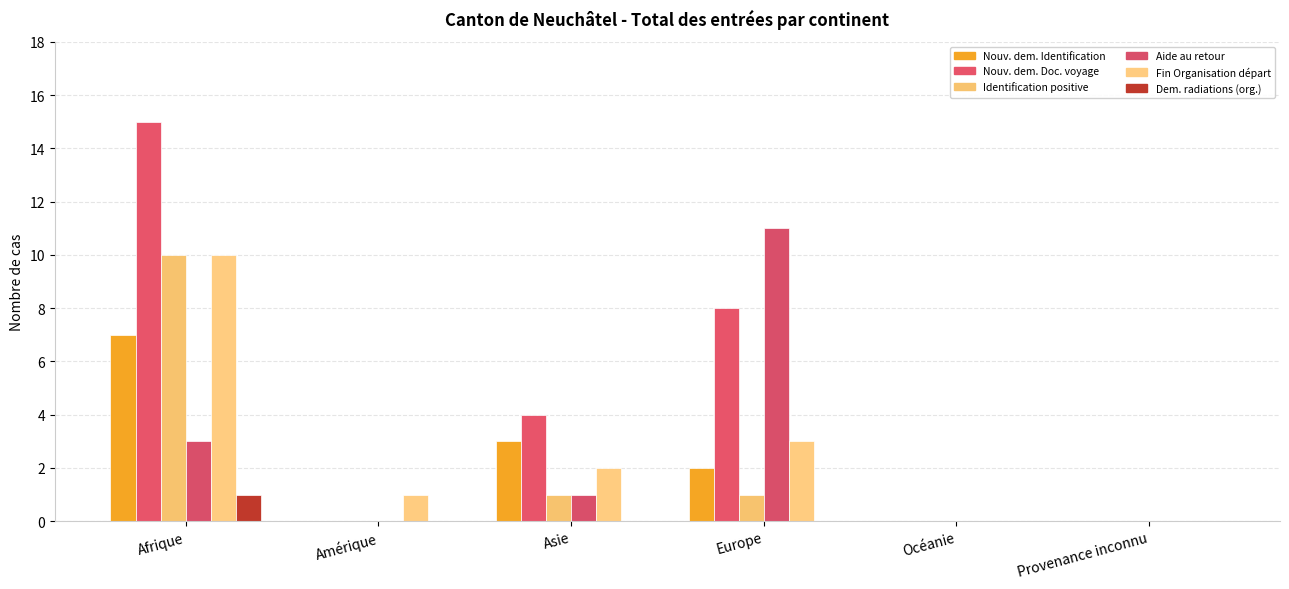

What is the spread (max minus min) of values at Europe?

11